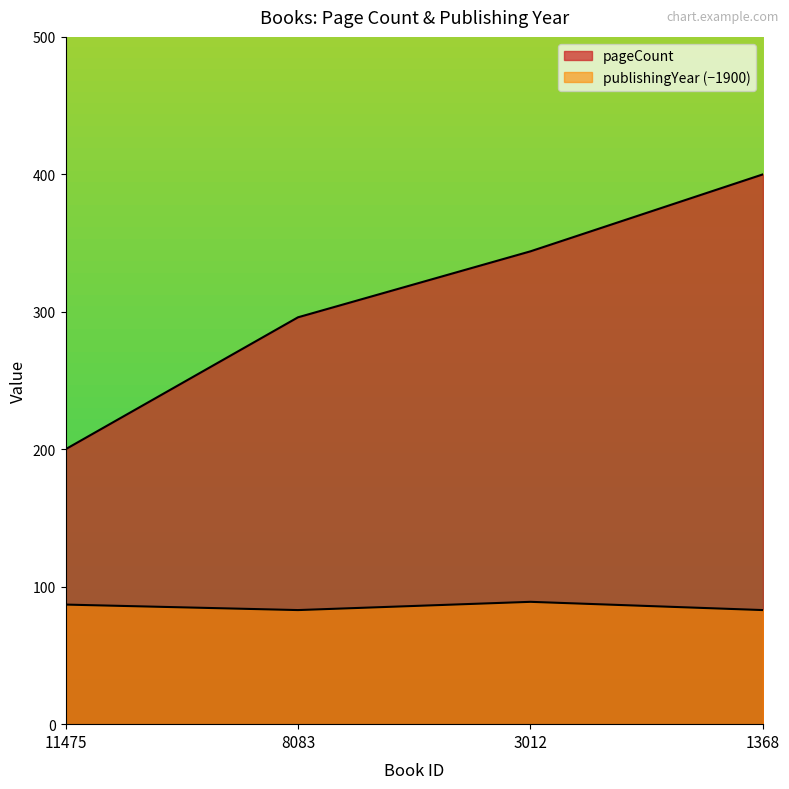

List the series in order of their peak value, lowest first.

publishingYear, pageCount